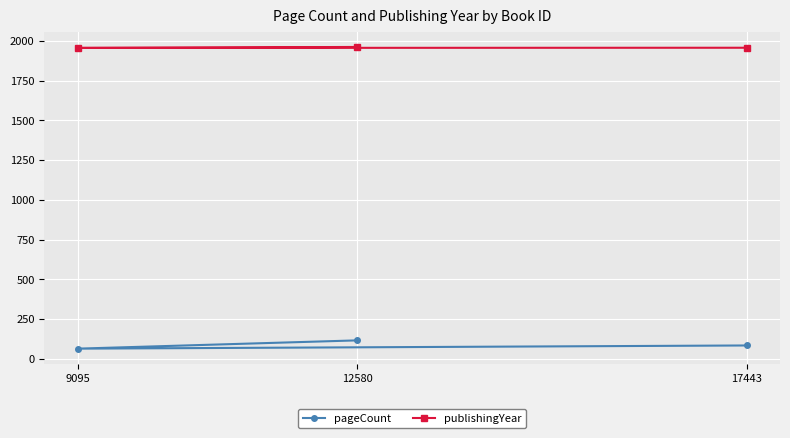

What is the label of the 3rd point from the left?

17443